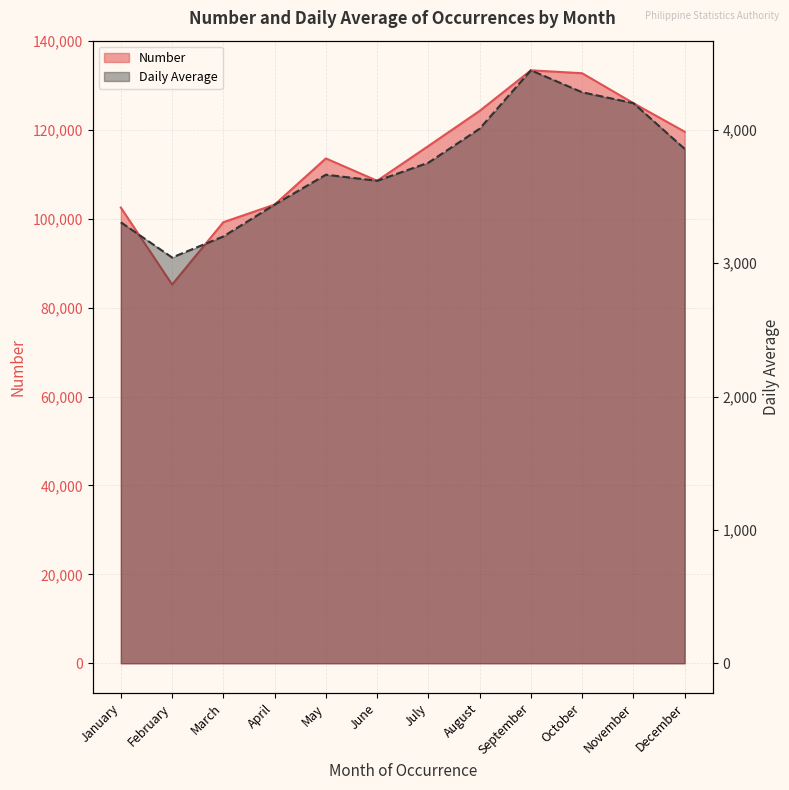

List the series in order of their overall mean, lowest first.

Daily Average, Number